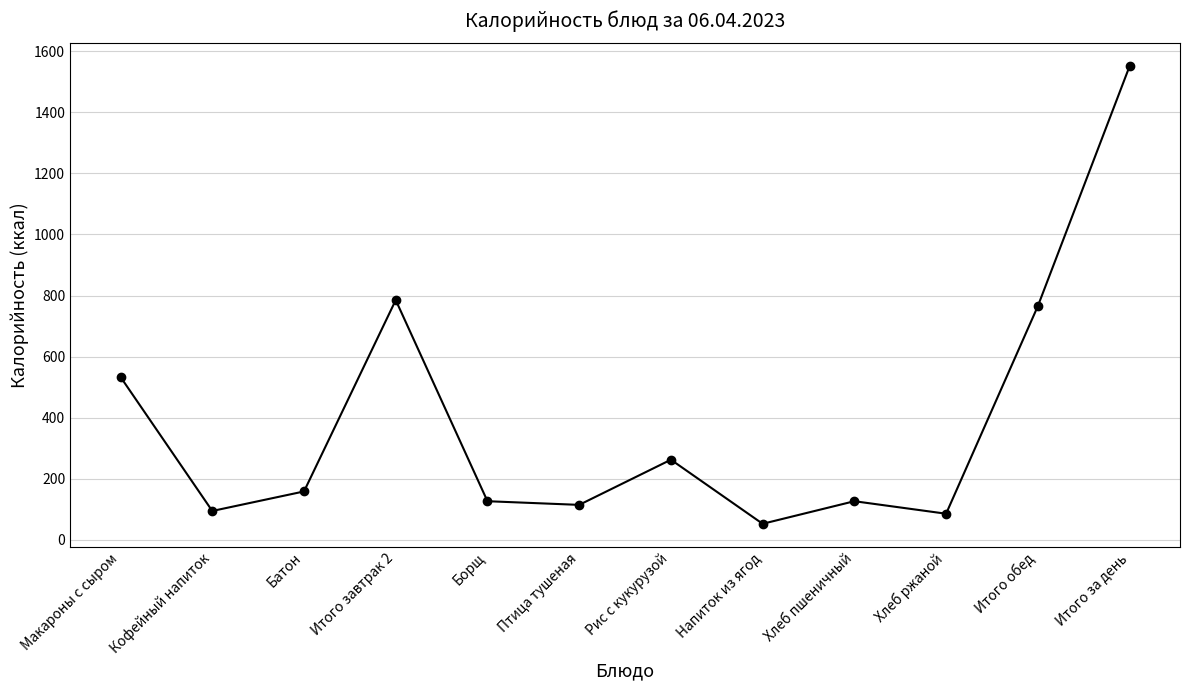

Which has a higher value, Итого обед or Итого завтрак 2?

Итого завтрак 2